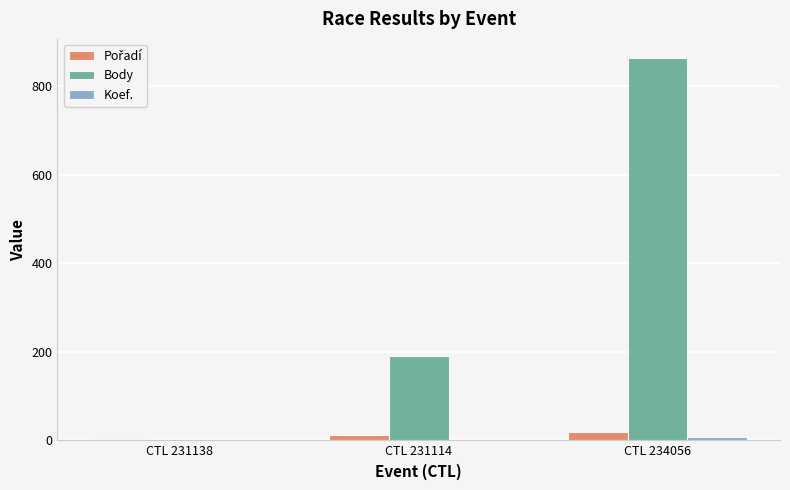

The Body series shows 191 at CTL 231114. True or false?

True